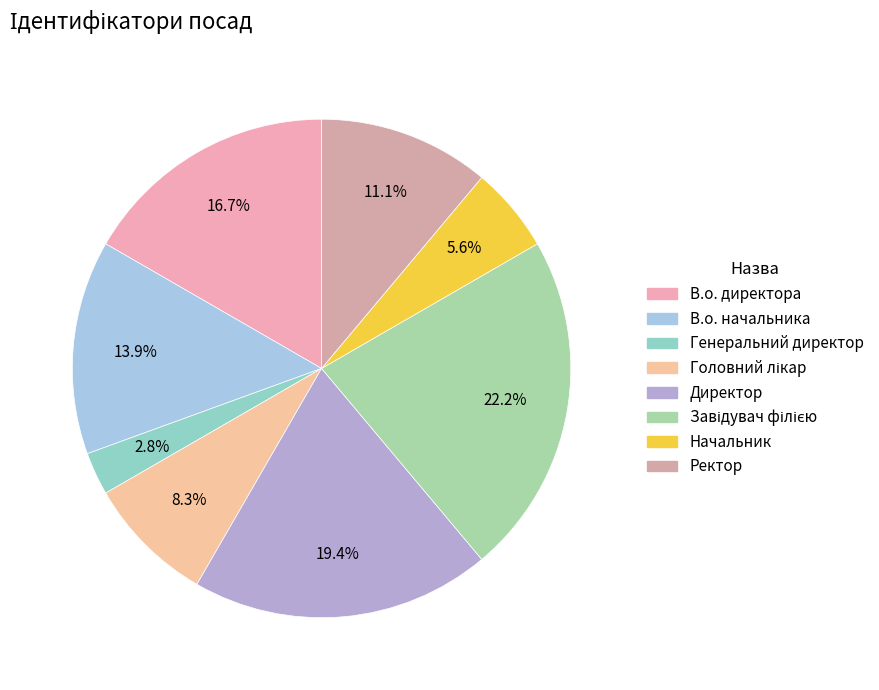

To the nearest percent, what percentage of the pie is В.о. директора?

17%